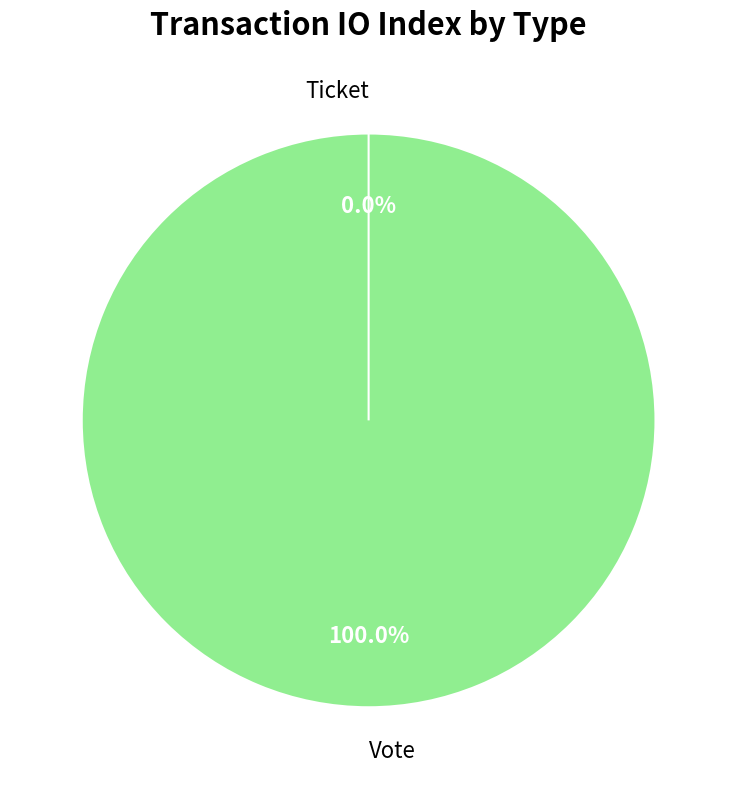

To the nearest percent, what is the average slice percentage?

50%